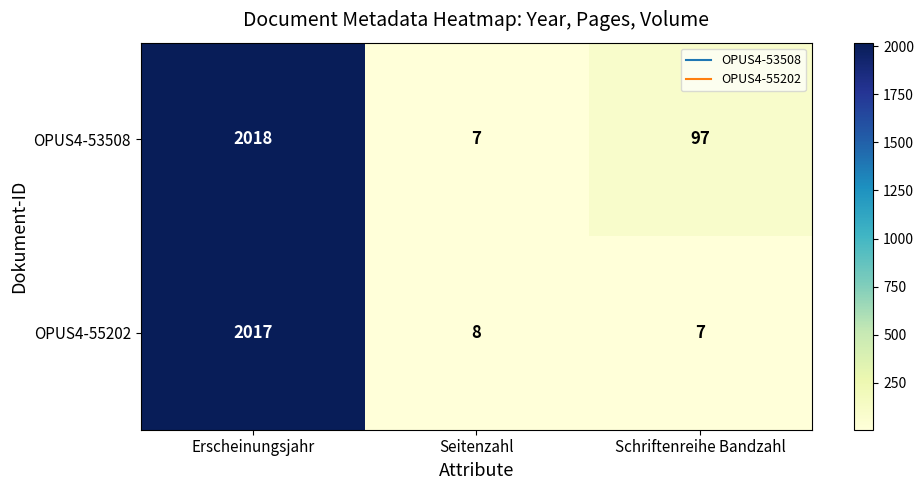

What is the difference between the second highest and minimum values in the OPUS4-53508 series?

90